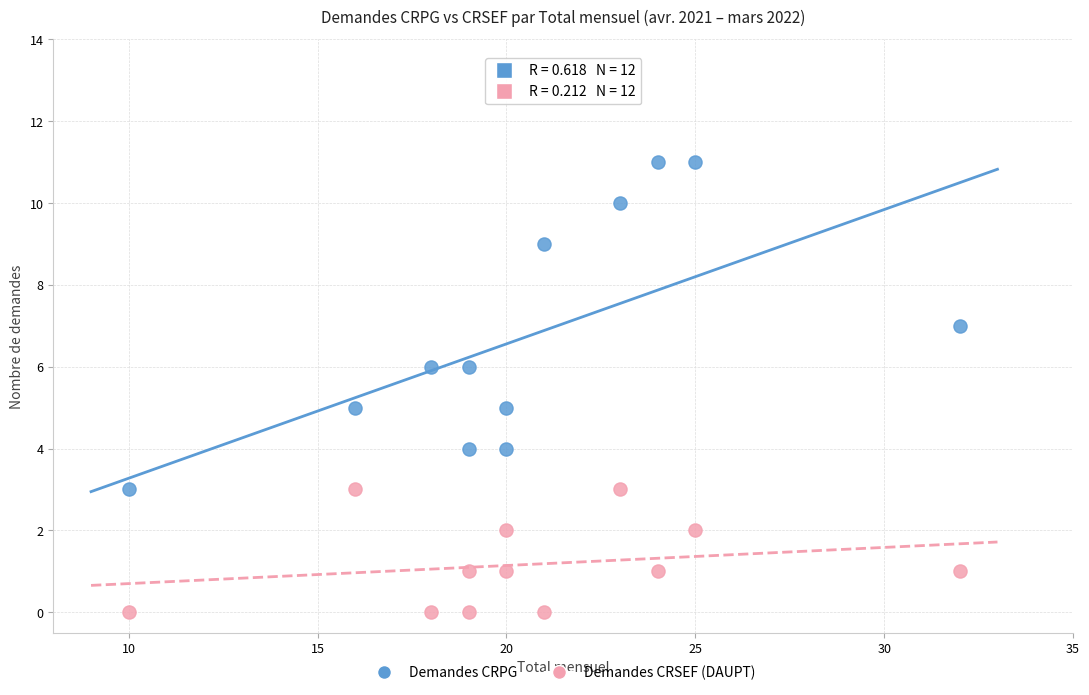

Which series contains the highest Y value?

Demandes CRPG